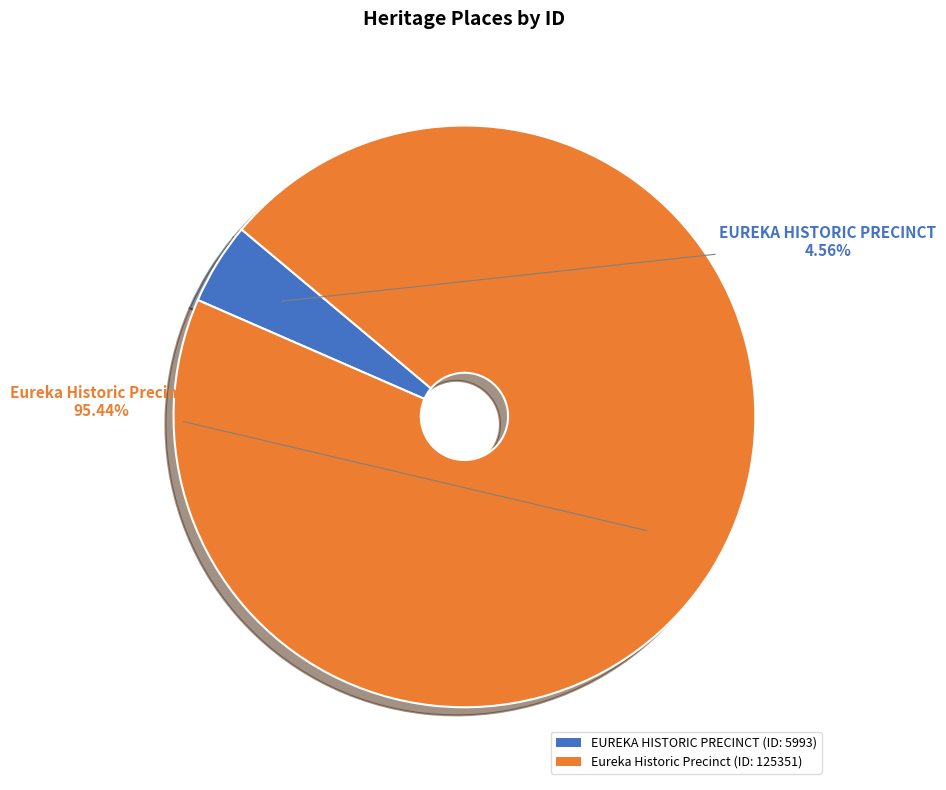

Rank the categories by value from highest to lowest.

Eureka Historic Precinct, EUREKA HISTORIC PRECINCT